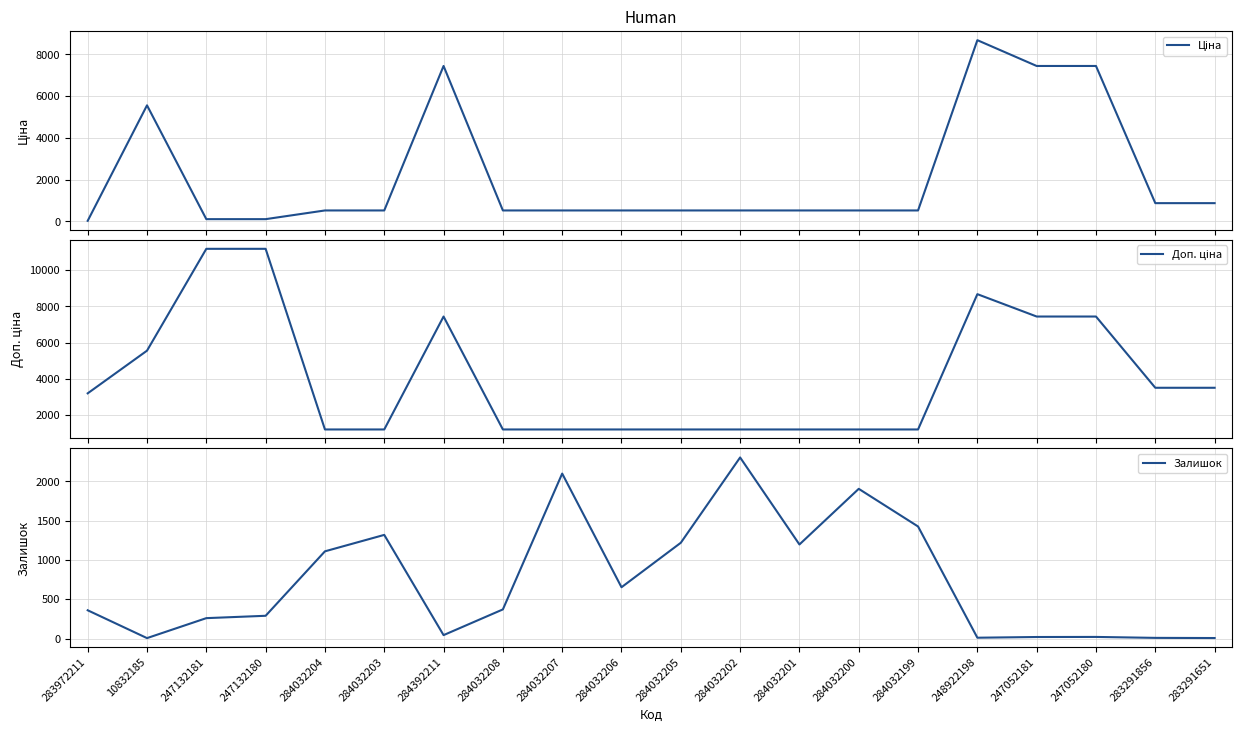

At how many categories does at least one series exceed 8530?

3